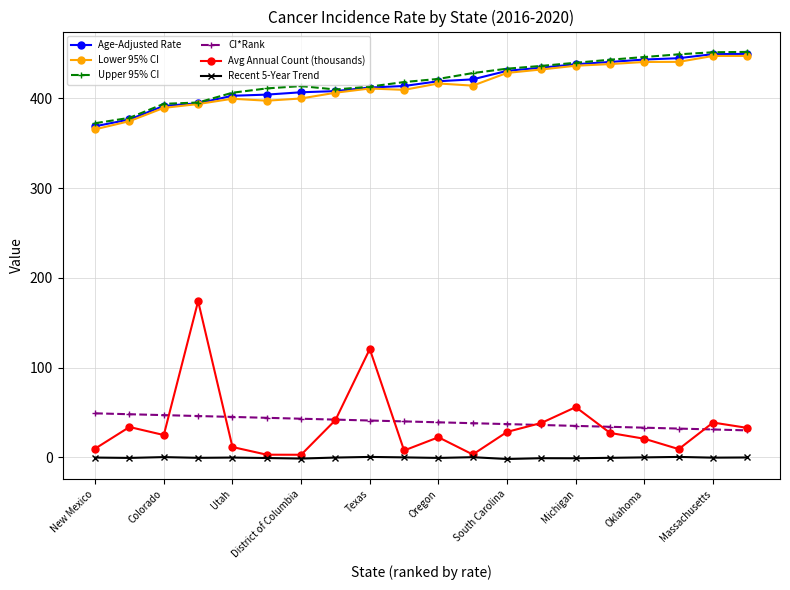

What is the value of the CI*Rank point at the 9th from the left?

41.0